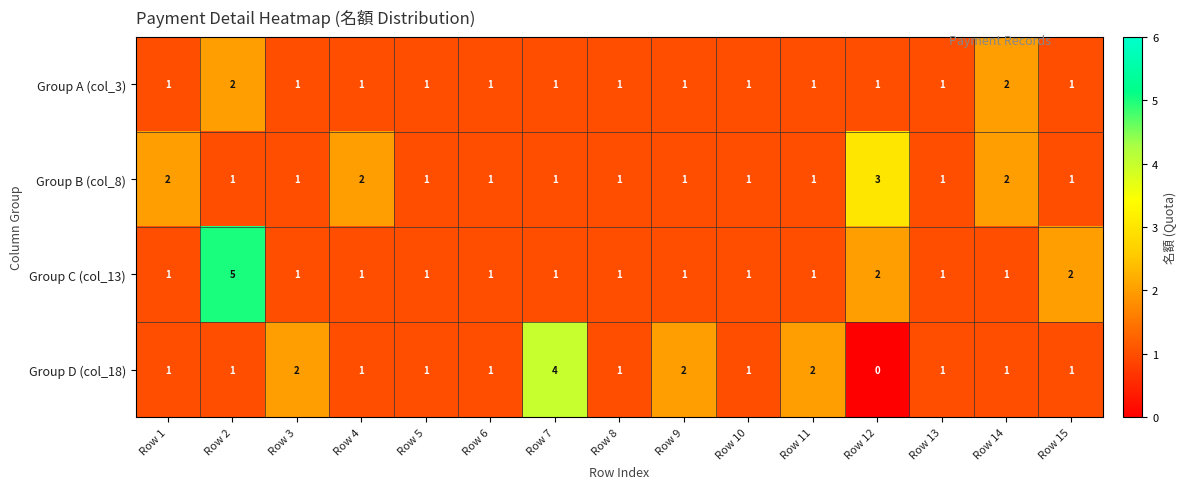

Count the Group A (col_3) values in the range 1 to 2.

15